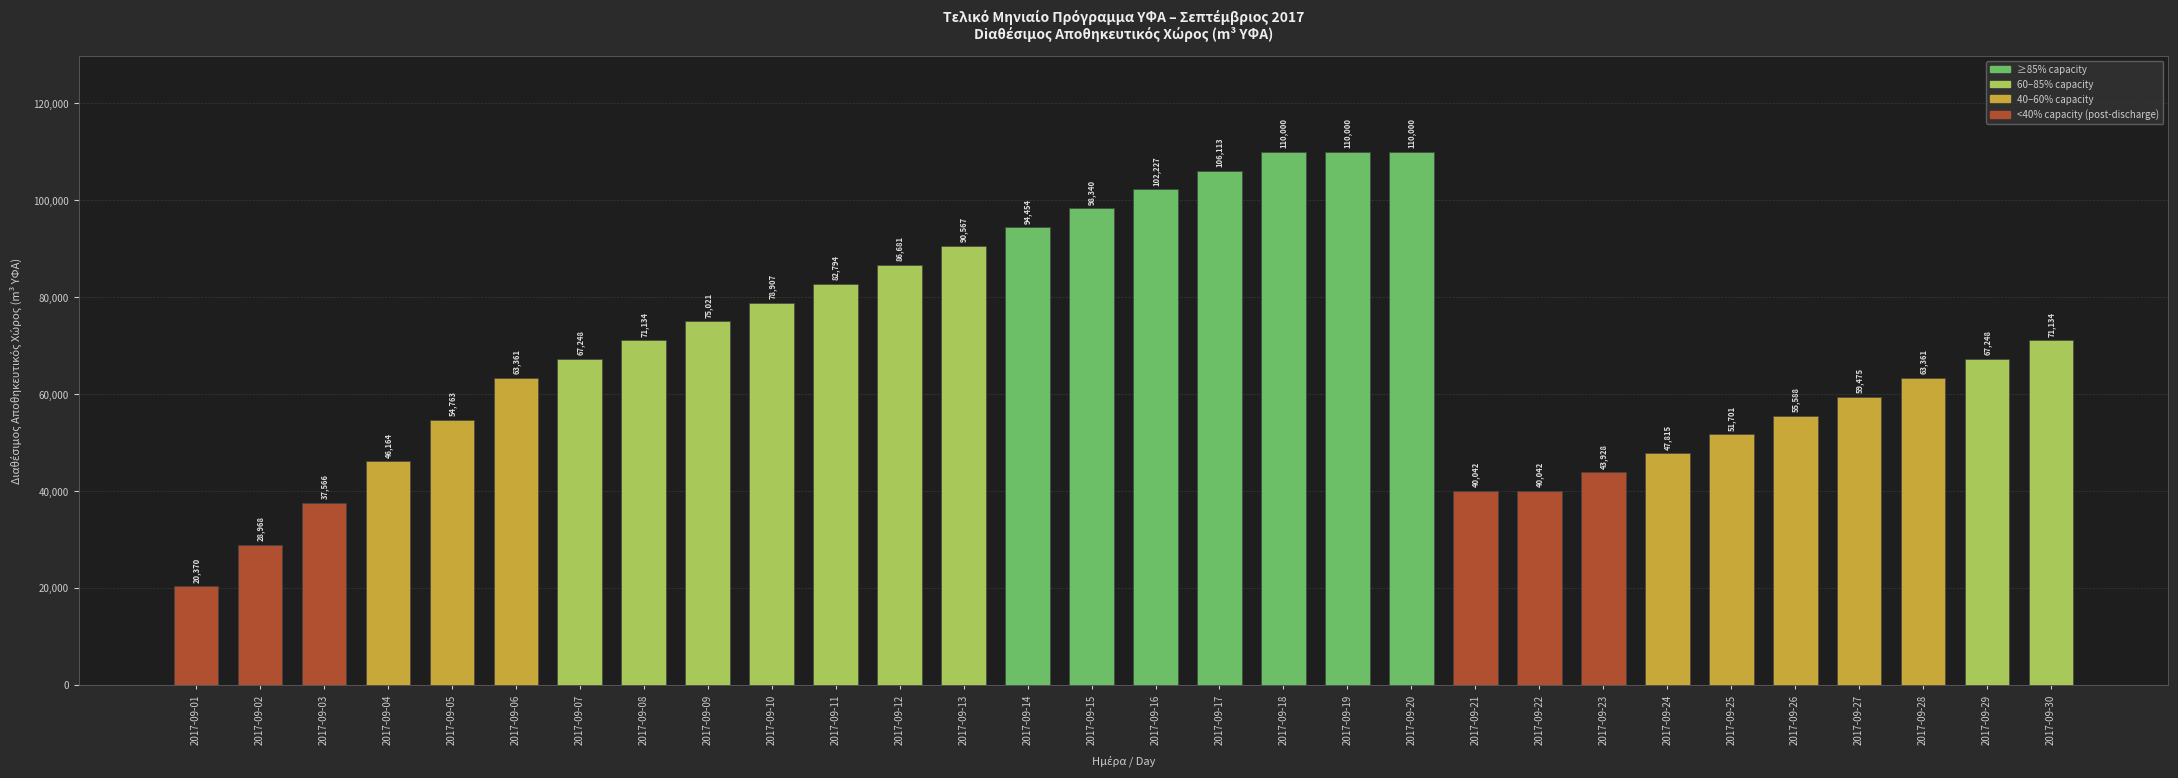

Which has a higher value, 2017-09-30 or 2017-09-23?

2017-09-30